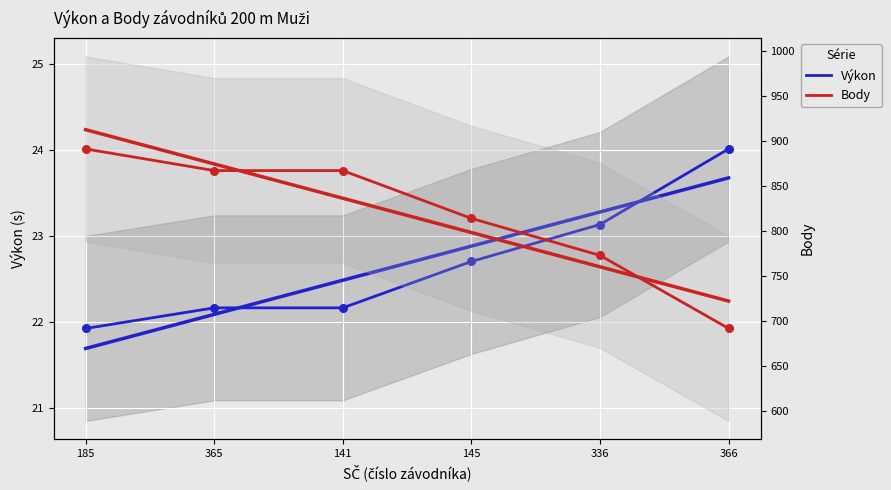

At which category is the sum across all series the highest?

185